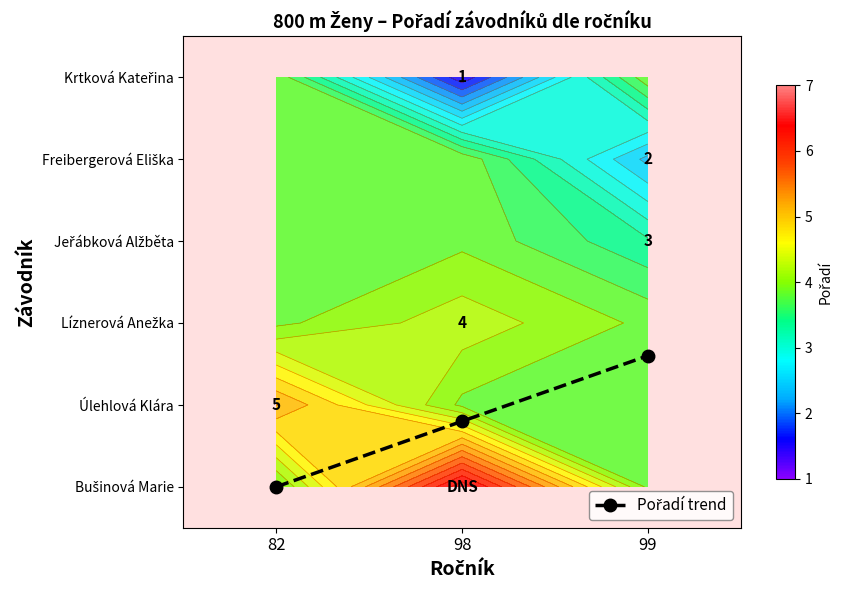

What is the total value across all series at 99?

22.7